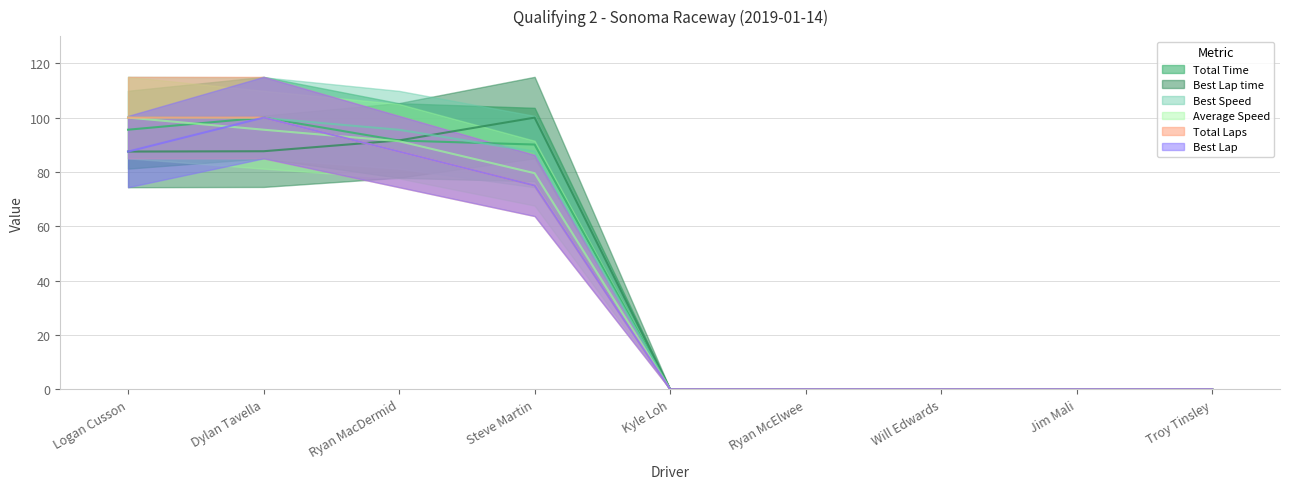

What is the difference between the maximum and minimum values in the Best Lap time series?

100.0